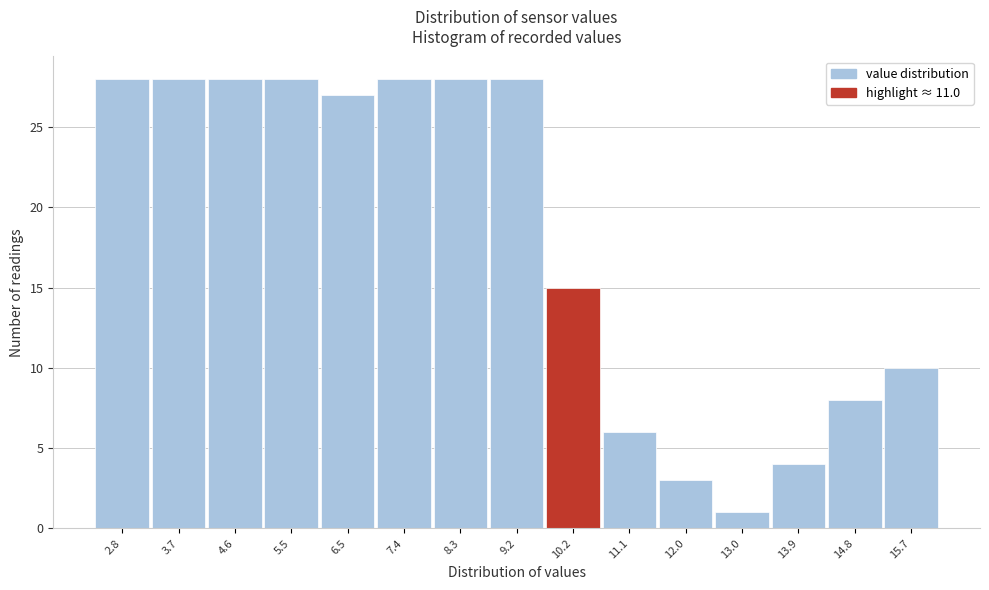

Reading right to left, extract all data points from this chart.

15.7=10	14.8=8	13.9=4	13.0=1	12.0=3	11.1=6	10.2=15	9.2=28	8.3=28	7.4=28	6.5=27	5.5=28	4.6=28	3.7=28	2.8=28